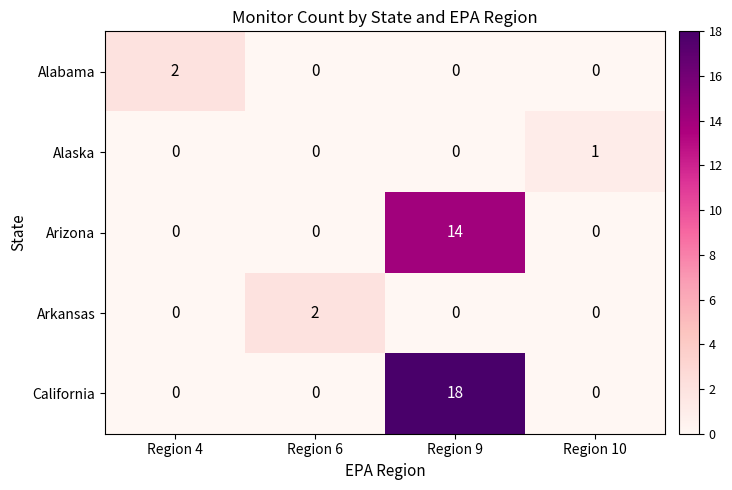

What is the difference between the maximum and minimum values in the California series?

18